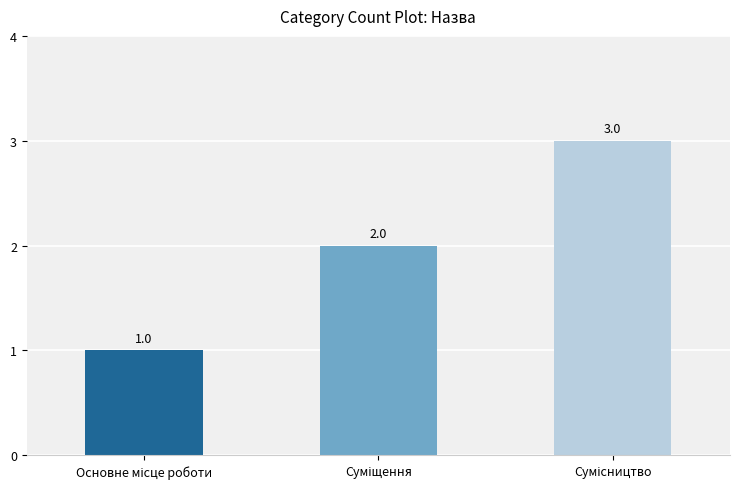

Reading left to right, what are all the values shown in this chart?

1	2	3